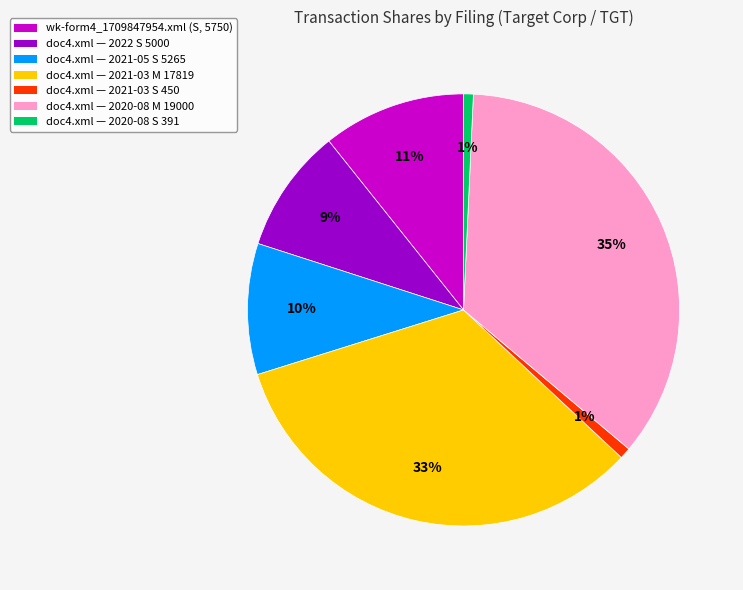

Do doc4.xml — 2020-08 M 19000 and doc4.xml — 2022 S 5000 together represent more than half of the pie?

No